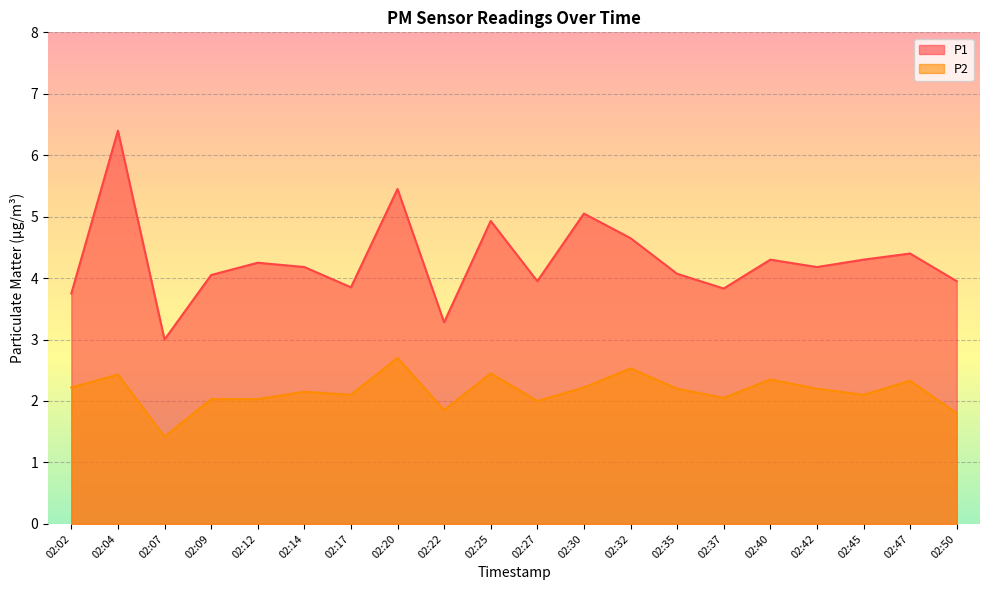

At which label is P1 closest to 4?

02:09